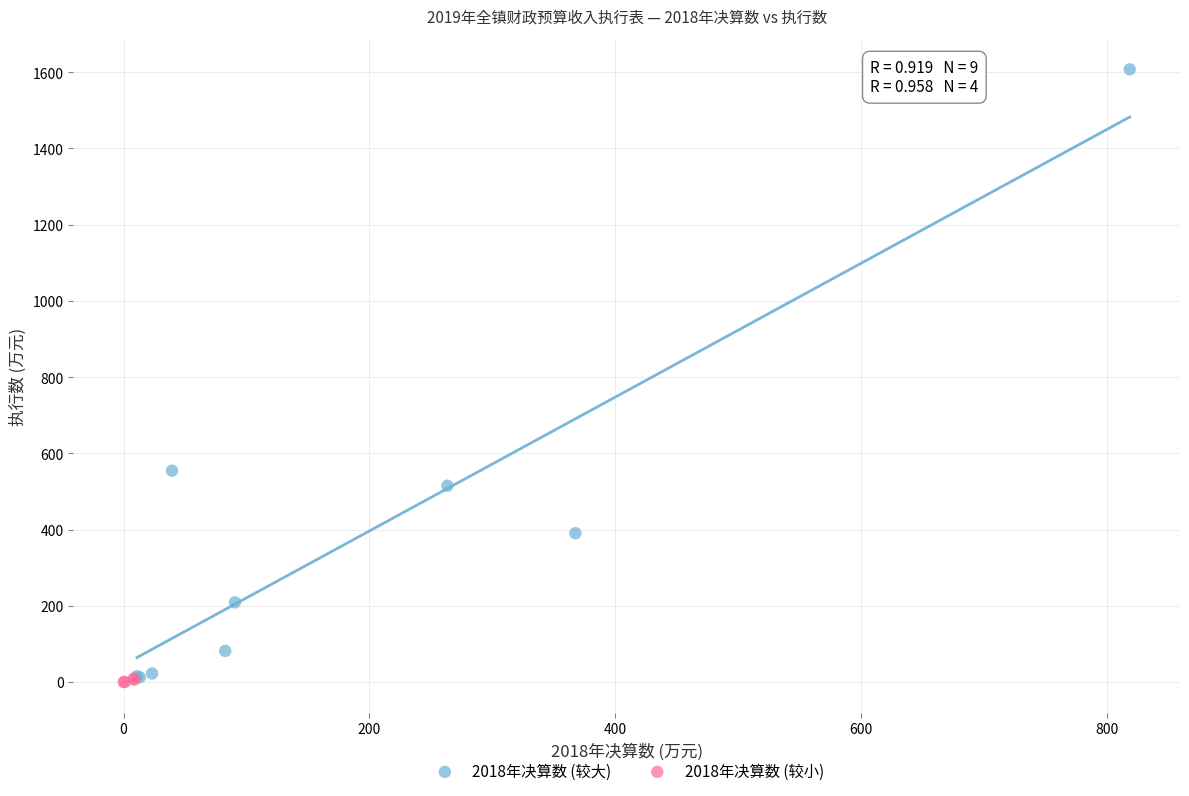

Which series contains the highest Y value?

2018年决算数 (较大)